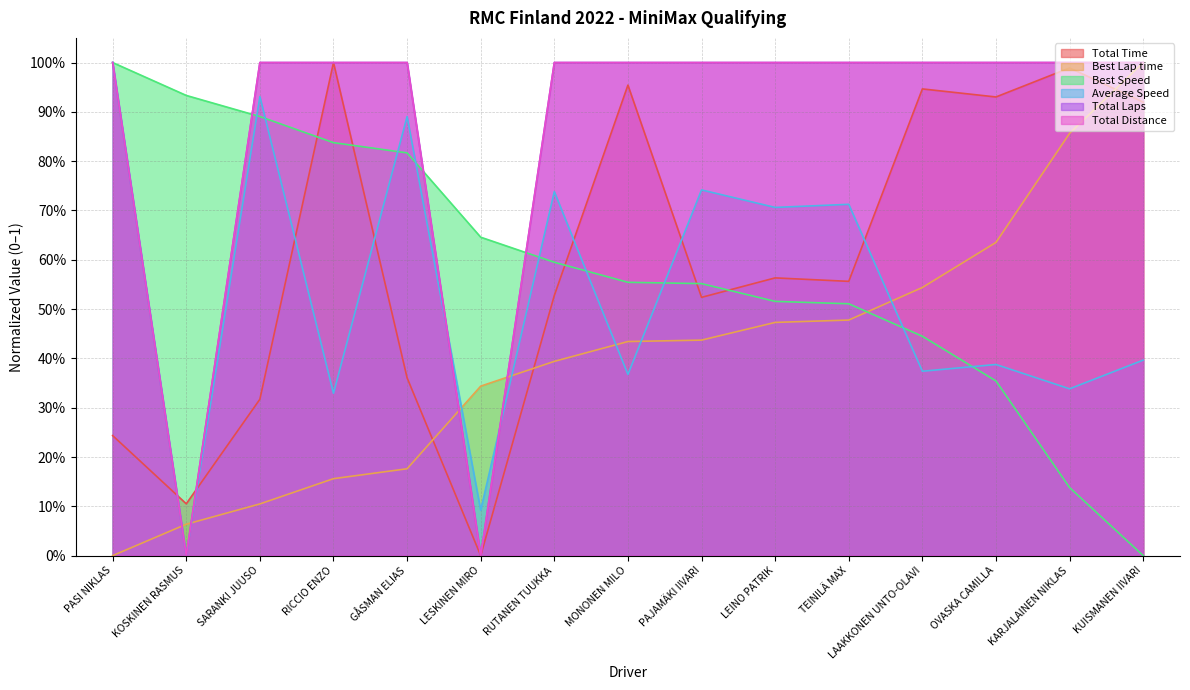

Where is the first local minimum for Total Laps?

KOSKINEN RASMUS